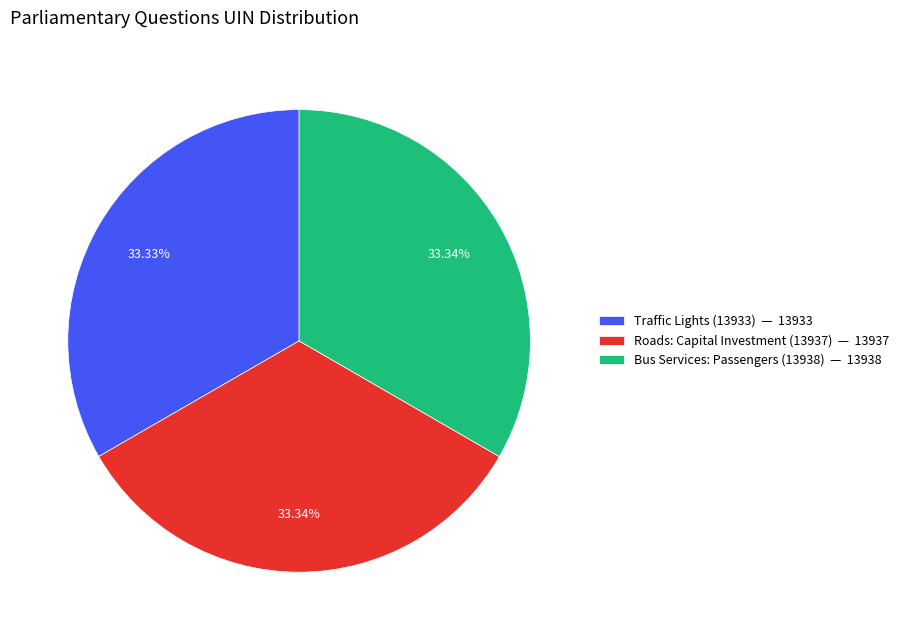

Is the sum of Roads: Capital Investment (13937) and Bus Services: Passengers (13938) greater than half?

Yes